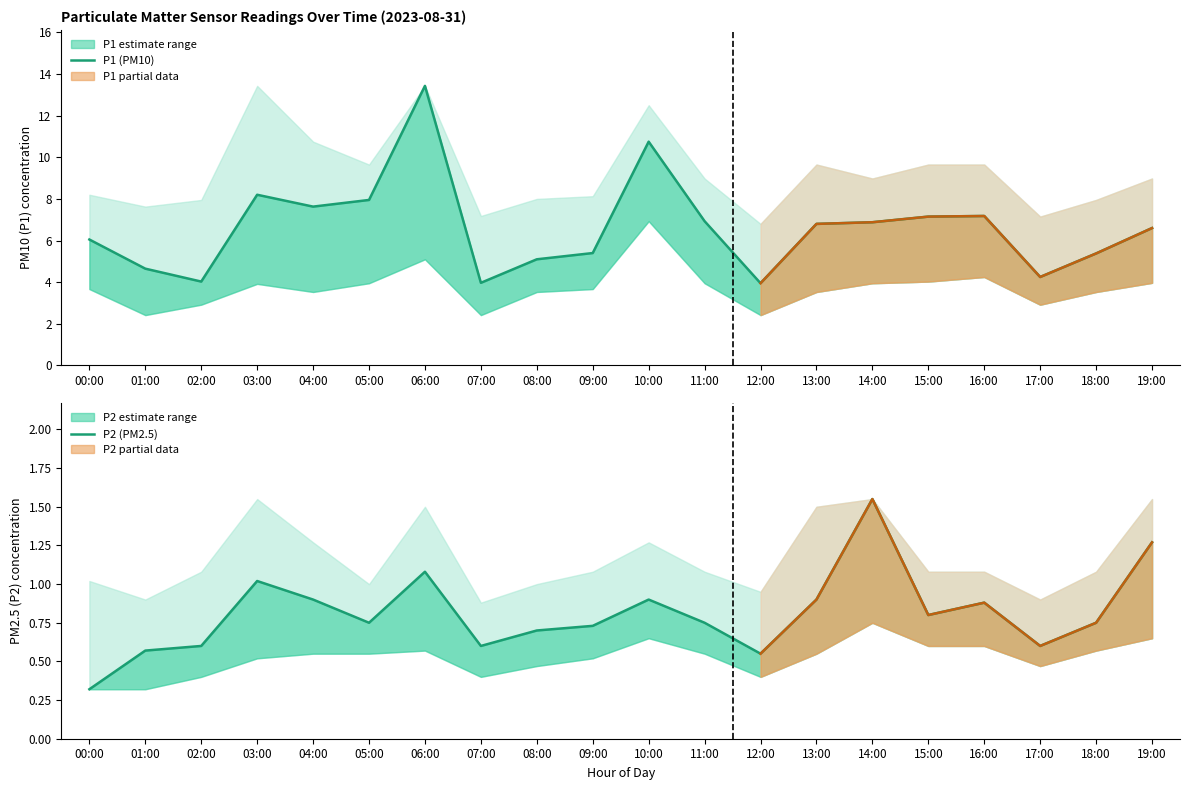

At which category is the sum across all series the highest?

06:00